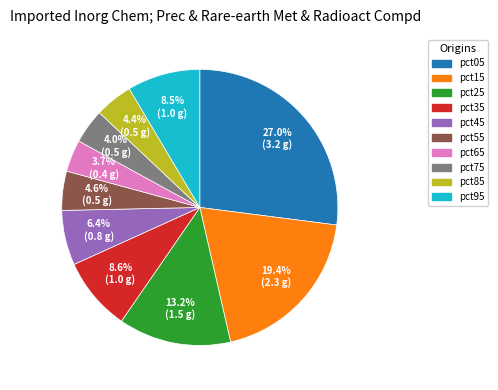

To the nearest percent, what is the combined percentage of pct15 and pct95?

28%